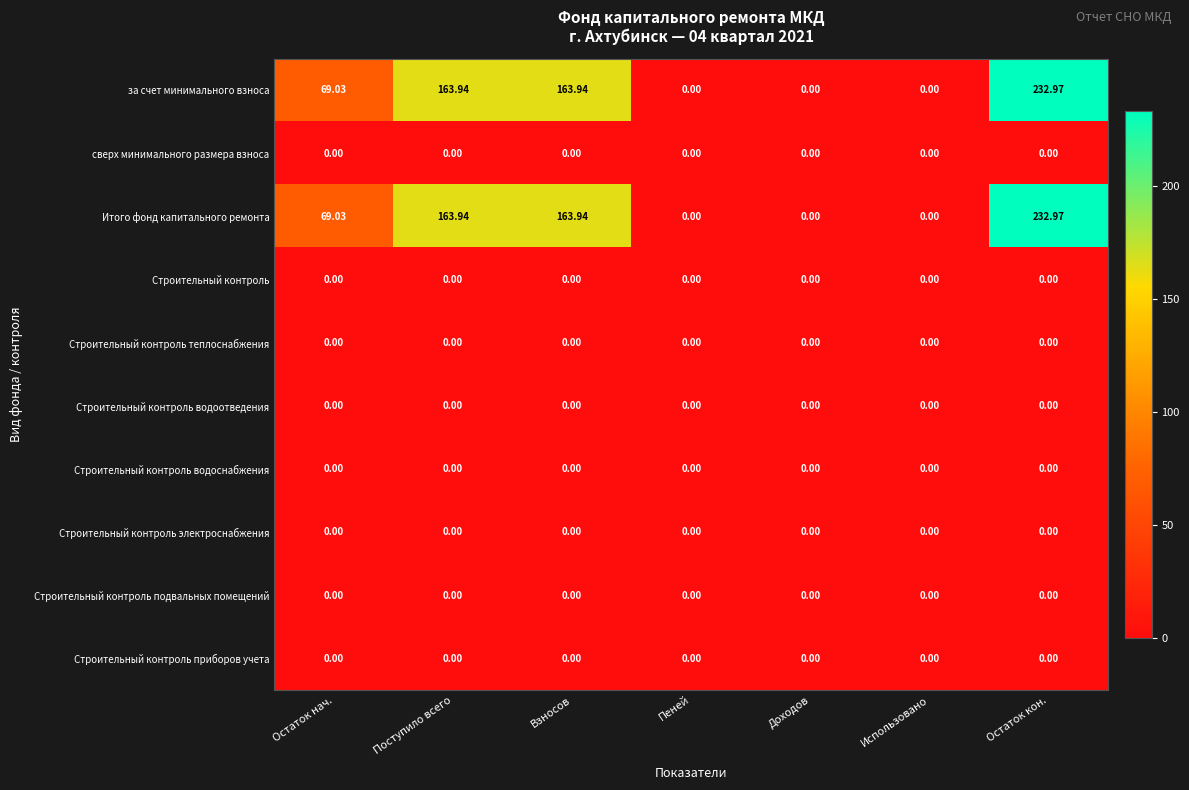

At which label is за счет минимального взноса closest to 116?

Остаток нач.